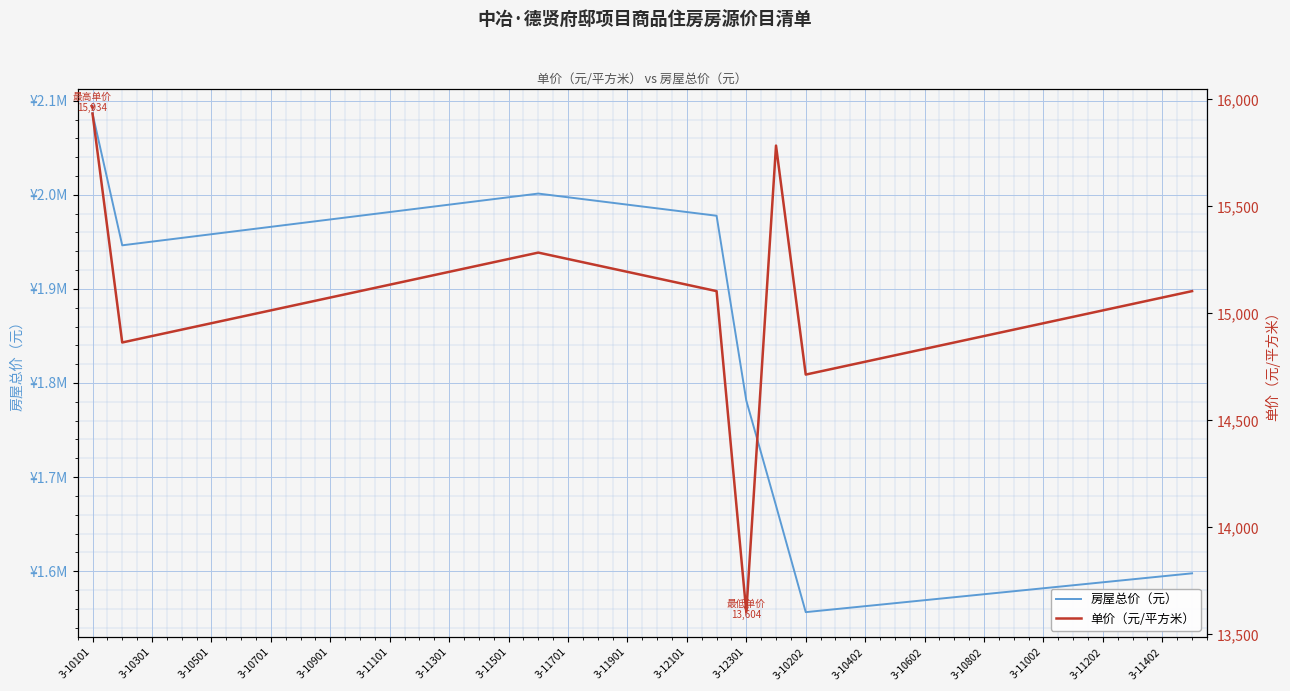

What is the average value of the 房屋总价（元） series?

1819696